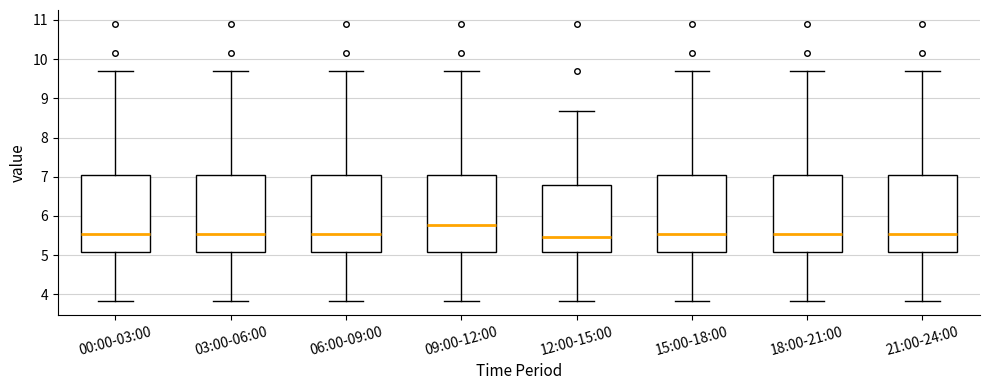

Where is the lower edge of the box for 15:00-18:00 on the y-axis? The values are not printed on the chart, so give them approximately, as read against the axis.

5.1